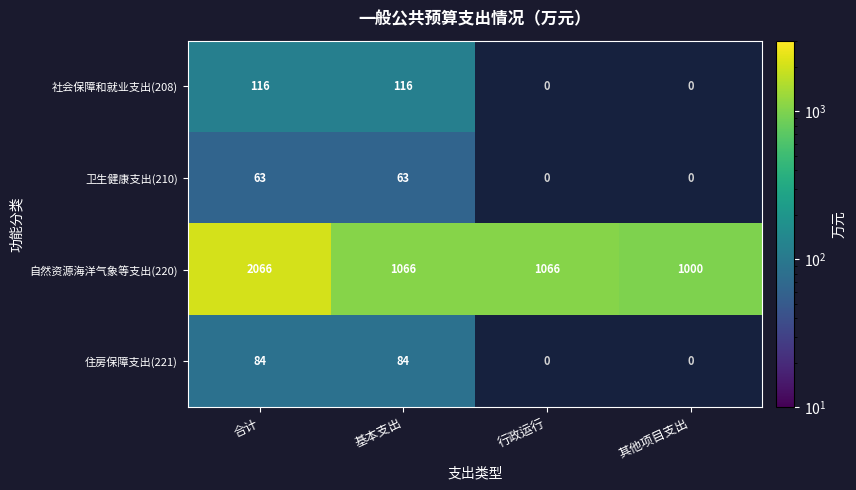

What is the difference between the highest and lowest values at 基本支出?

1003